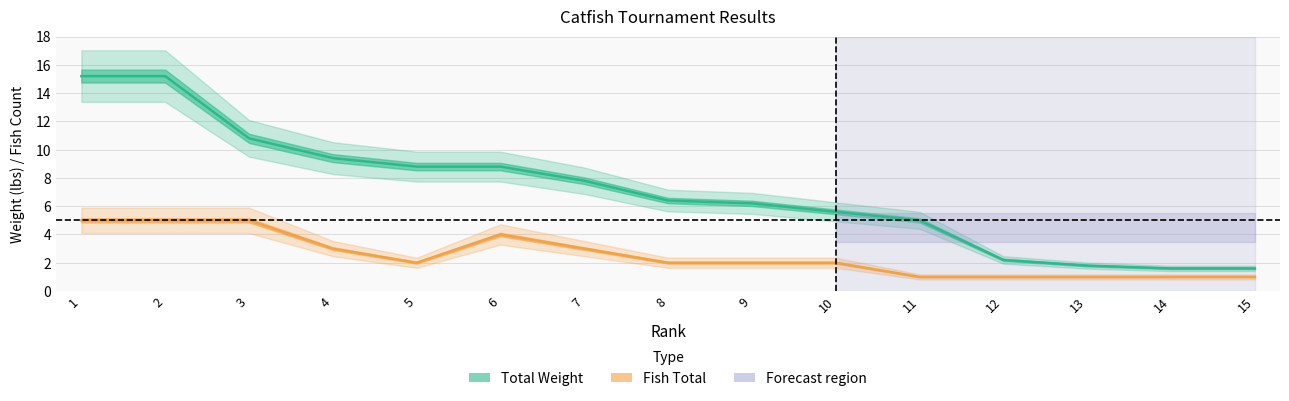

Reading left to right, what are all the values shown in this chart?

Total Weight: 1=15.2	2=15.2	3=10.8	4=9.4	5=8.8	6=8.8	7=7.8	8=6.4	9=6.2	10=5.6	11=5.0	12=2.2	13=1.8	14=1.6	15=1.6
Fish Total: 1=5.0	2=5.0	3=5.0	4=3.0	5=2.0	6=4.0	7=3.0	8=2.0	9=2.0	10=2.0	11=1.0	12=1.0	13=1.0	14=1.0	15=1.0